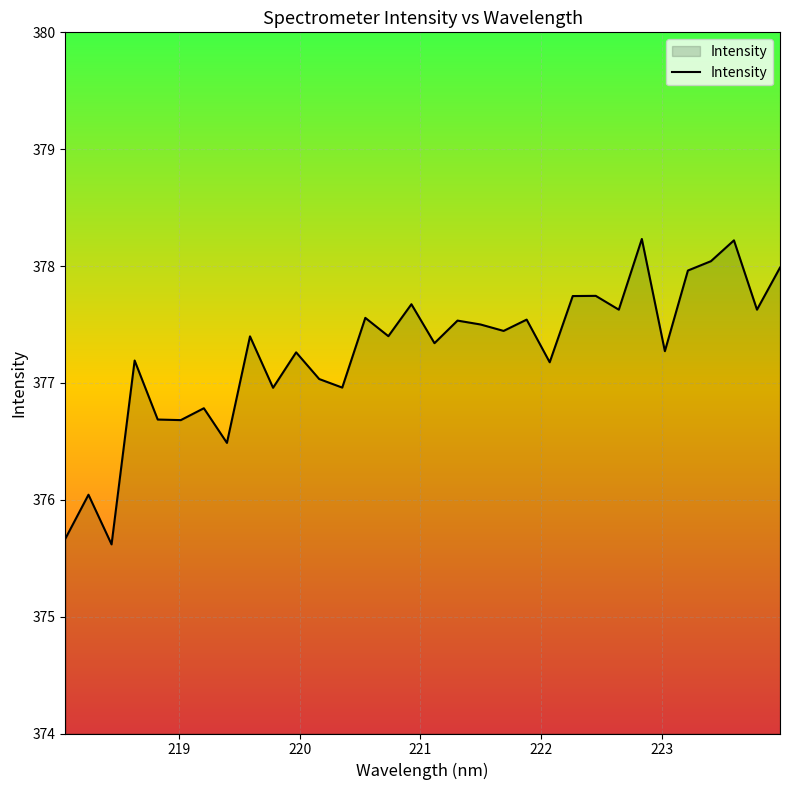

What is the smallest value displayed?

375.6